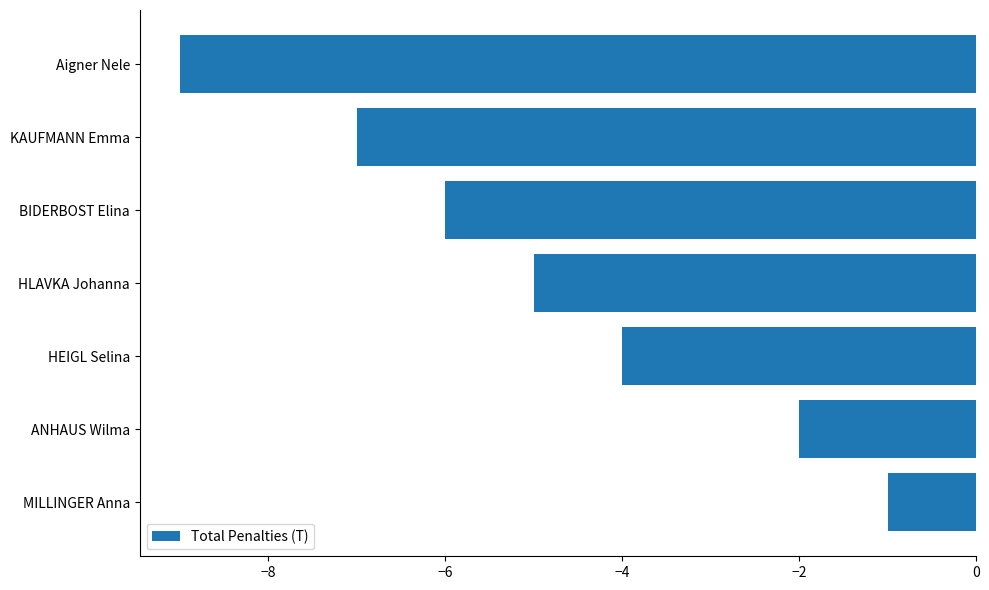

List the labels in order of value, largest first.

MILLINGER Anna, ANHAUS Wilma, HEIGL Selina, HLAVKA Johanna, BIDERBOST Elina, KAUFMANN Emma, Aigner Nele